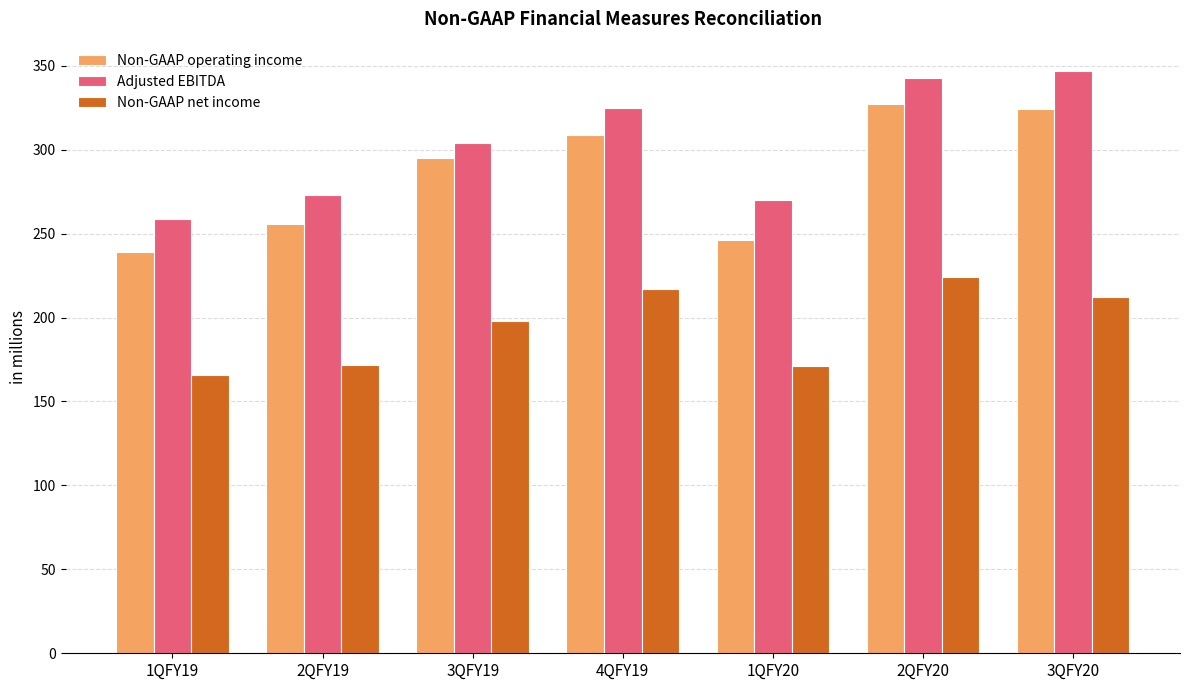

What is the smallest value displayed?

166